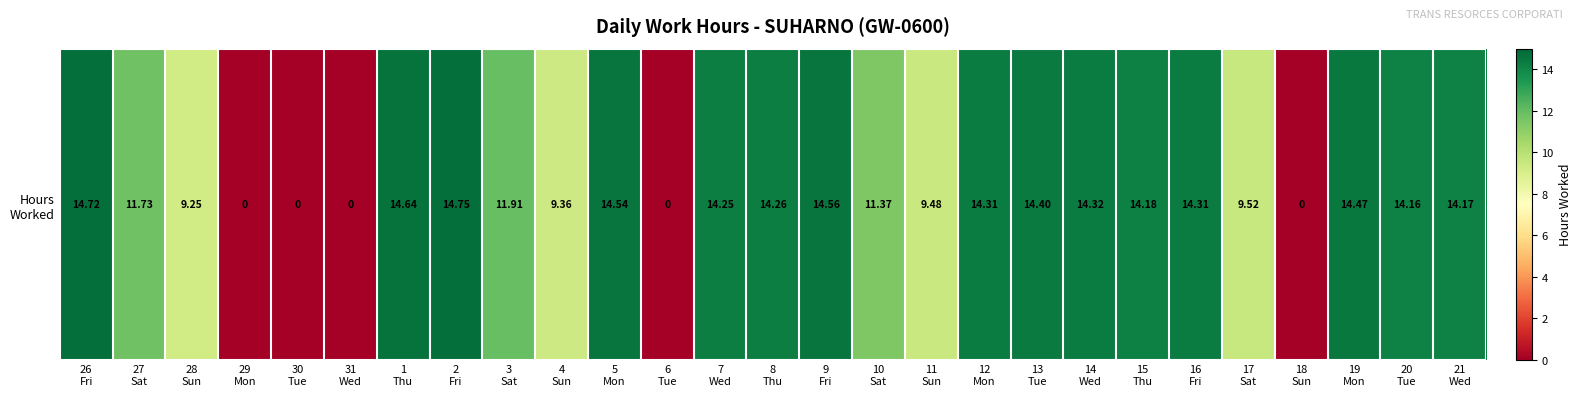

What is the ratio of the value at 14
Wed to the value at 2
Fri?

1.0